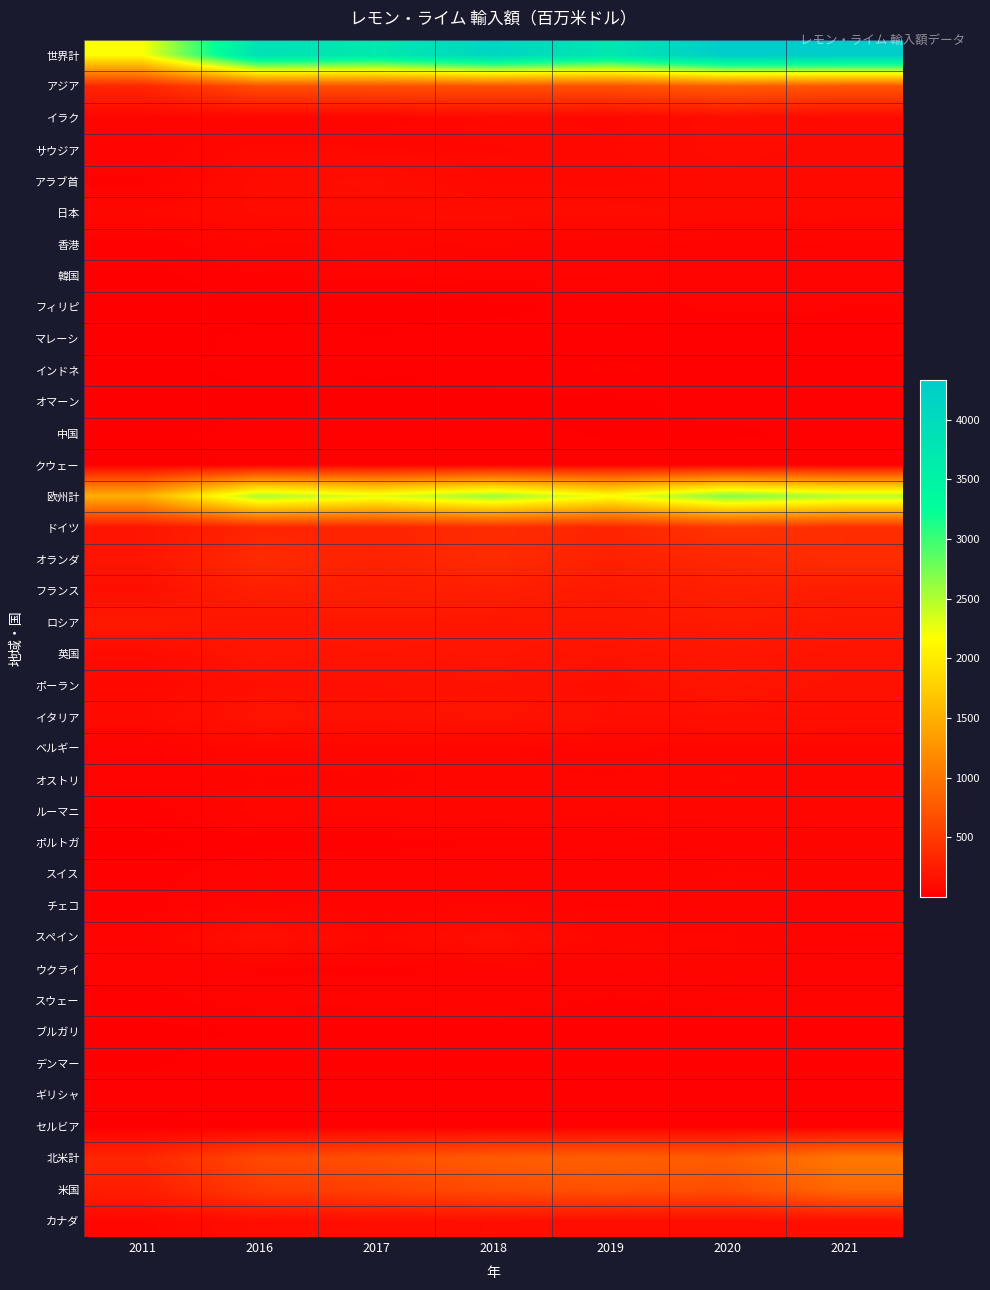

Which series has the largest total across all categories?

世界計